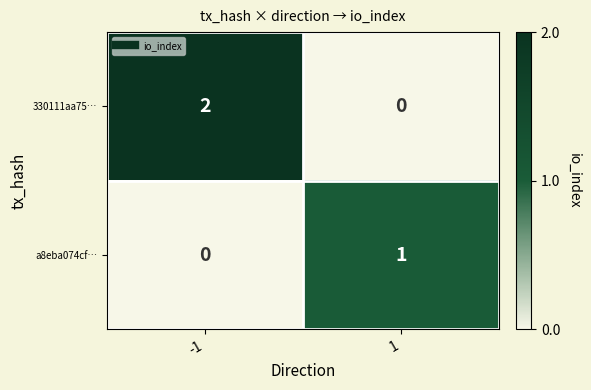

What is the maximum value shown in the chart?

2